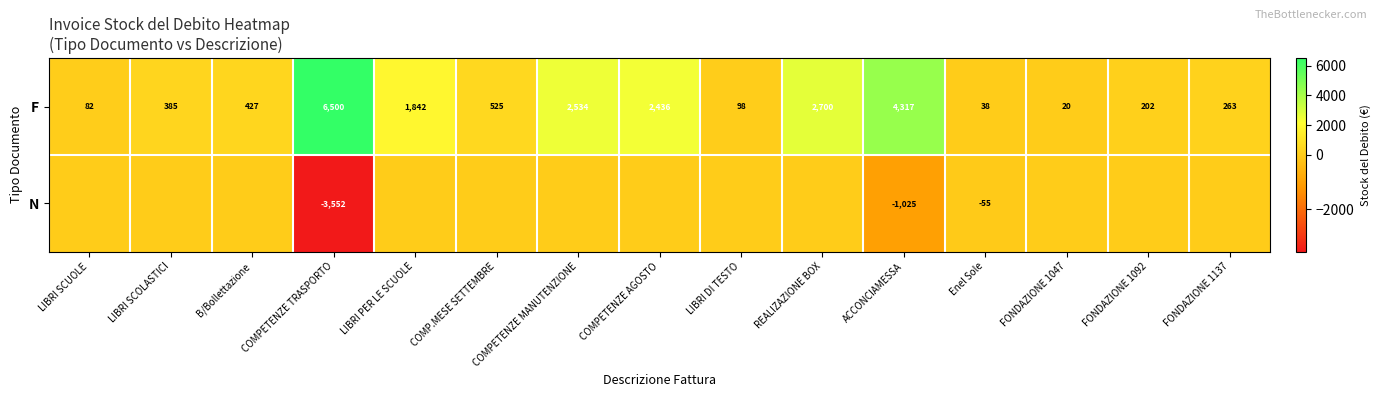

Rank the series at ACCONCIAMESSA from lowest to highest value.

N, F